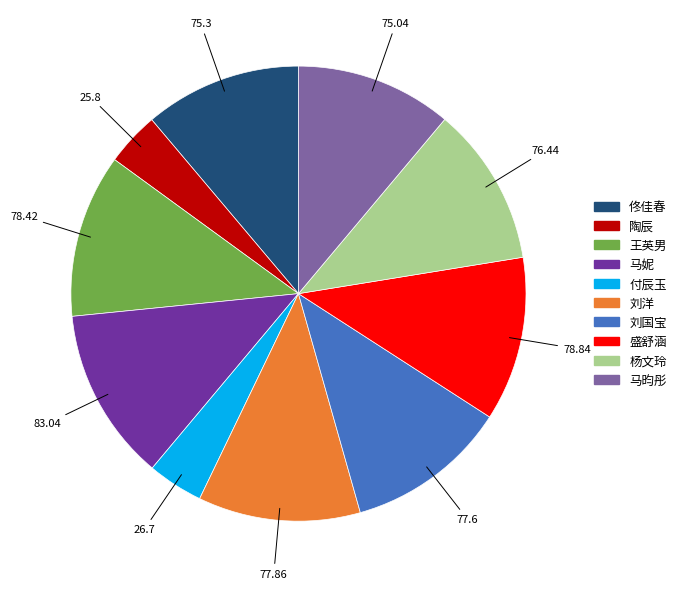

How many slices are in this pie chart?

10